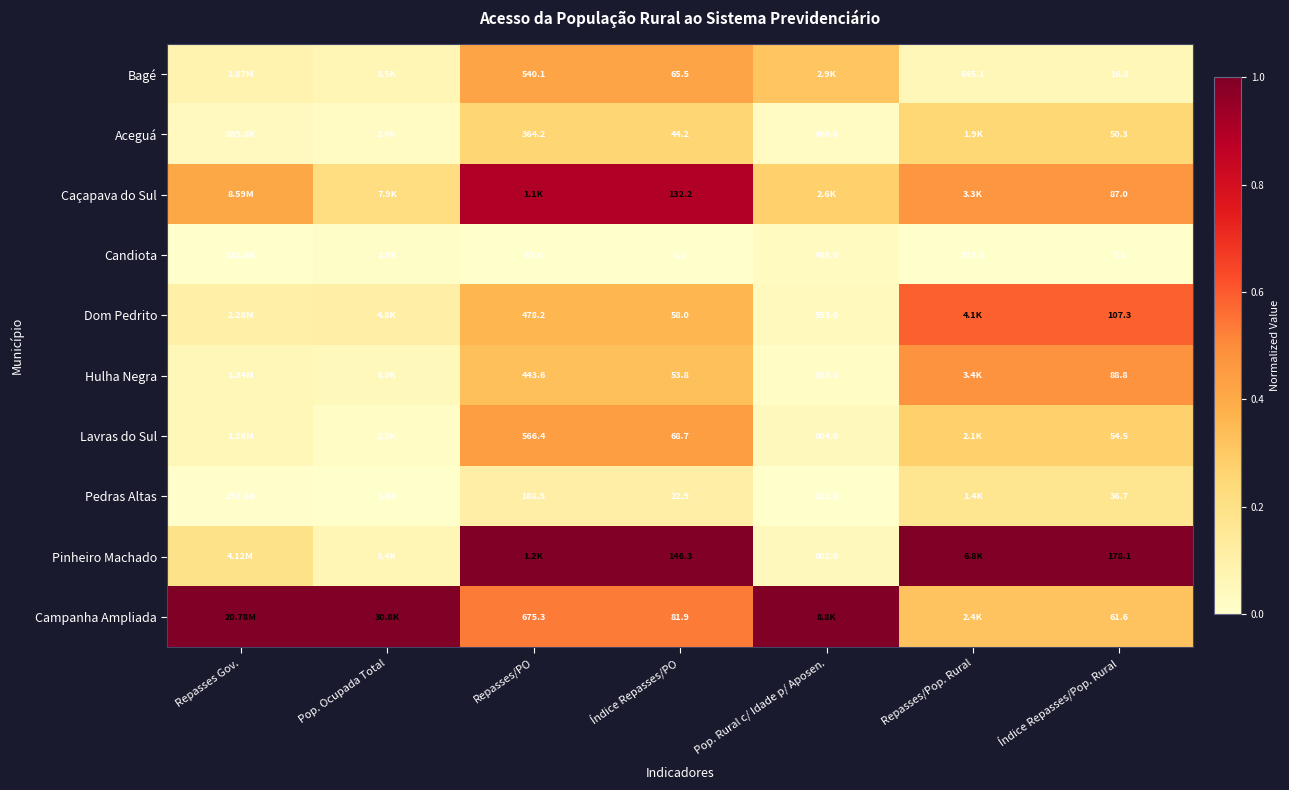

What is the total value across all series at Pop. Ocupada Total?

1.6